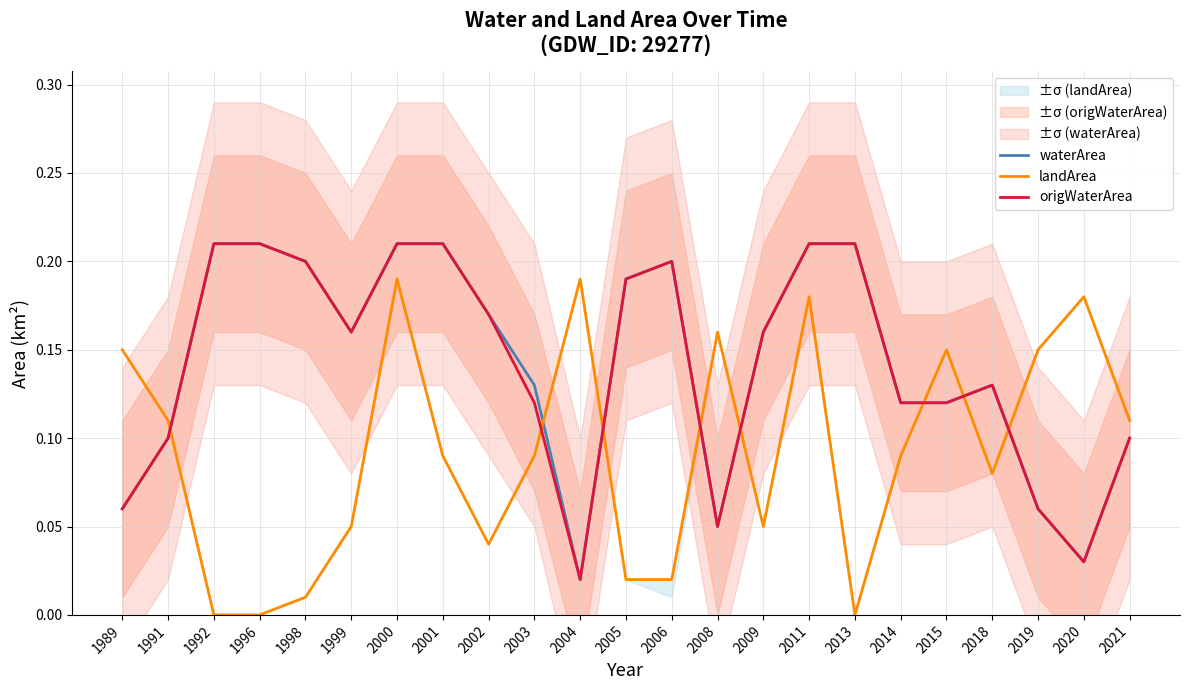

At which category does origWaterArea reach its first local peak?

2006